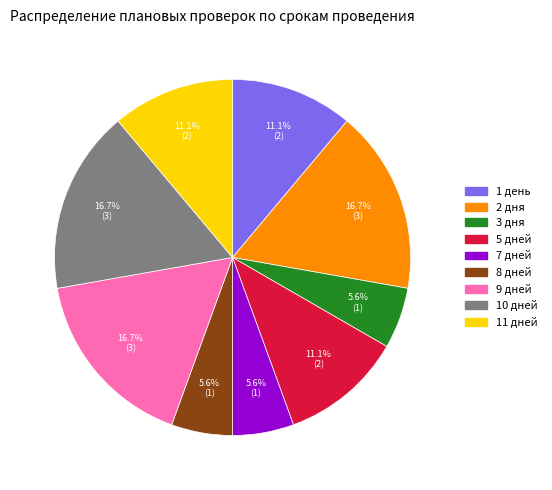

Is there a majority slice in this chart?

No